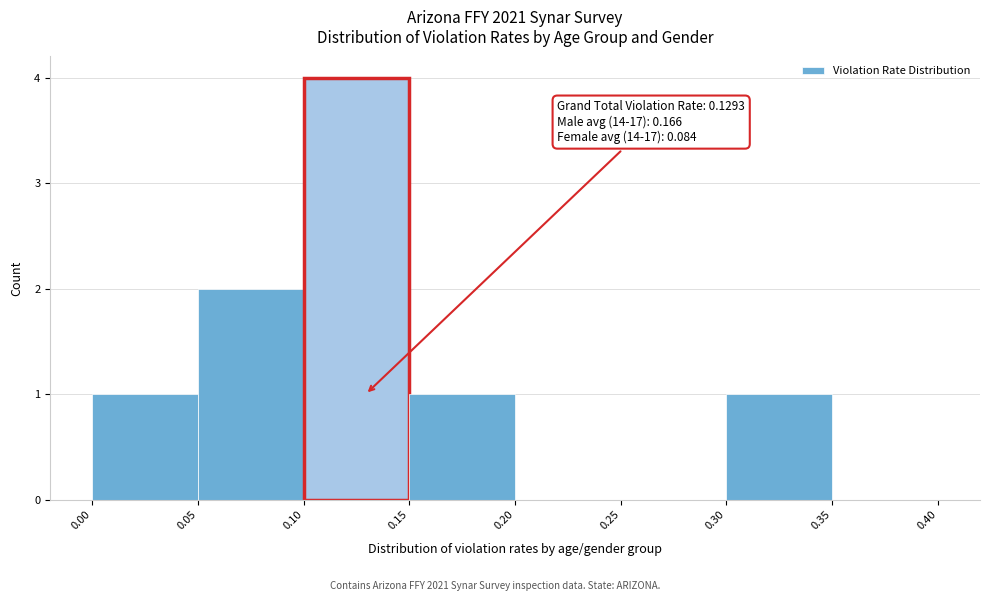

Which range on the x-axis has the tallest bar?

0.10 to 0.15